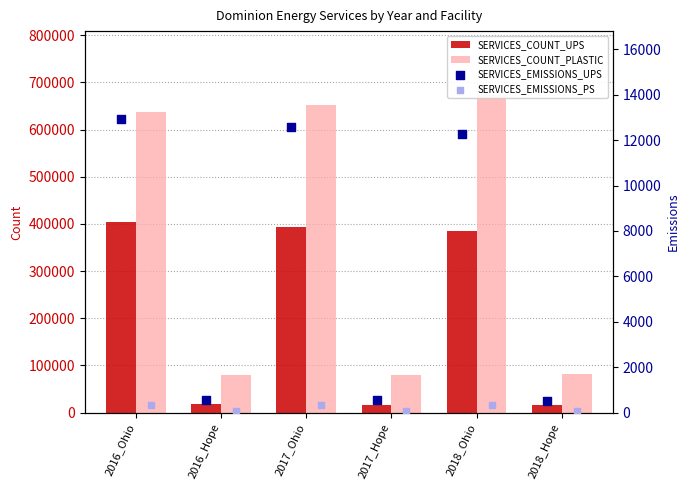

Is the value of SERVICES_EMISSIONS_UPS at 2016_Hope greater than the value of SERVICES_COUNT_UPS at 2017_Hope?

No